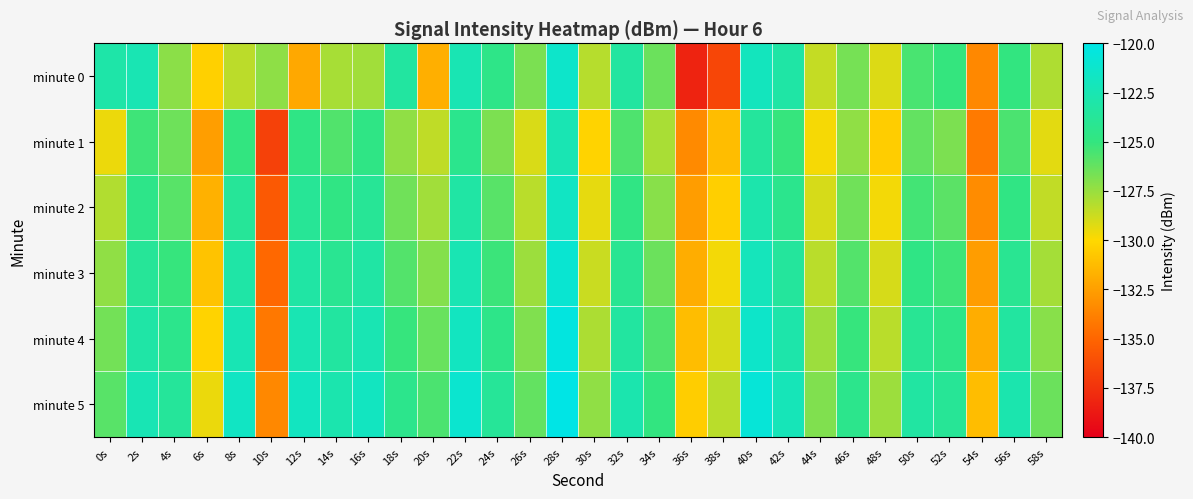

Count the number of data series in this chart.

6